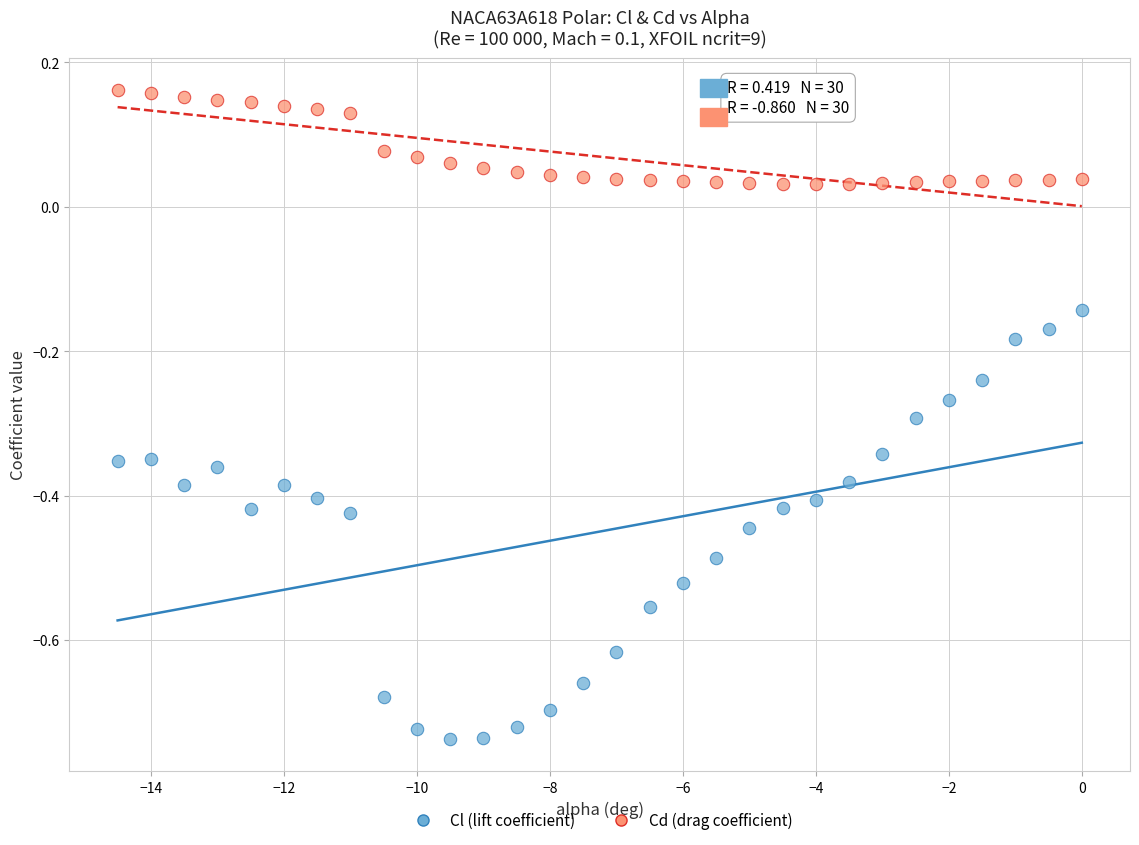

Across all data points, what is the range of X values (max minus min)?

14.5